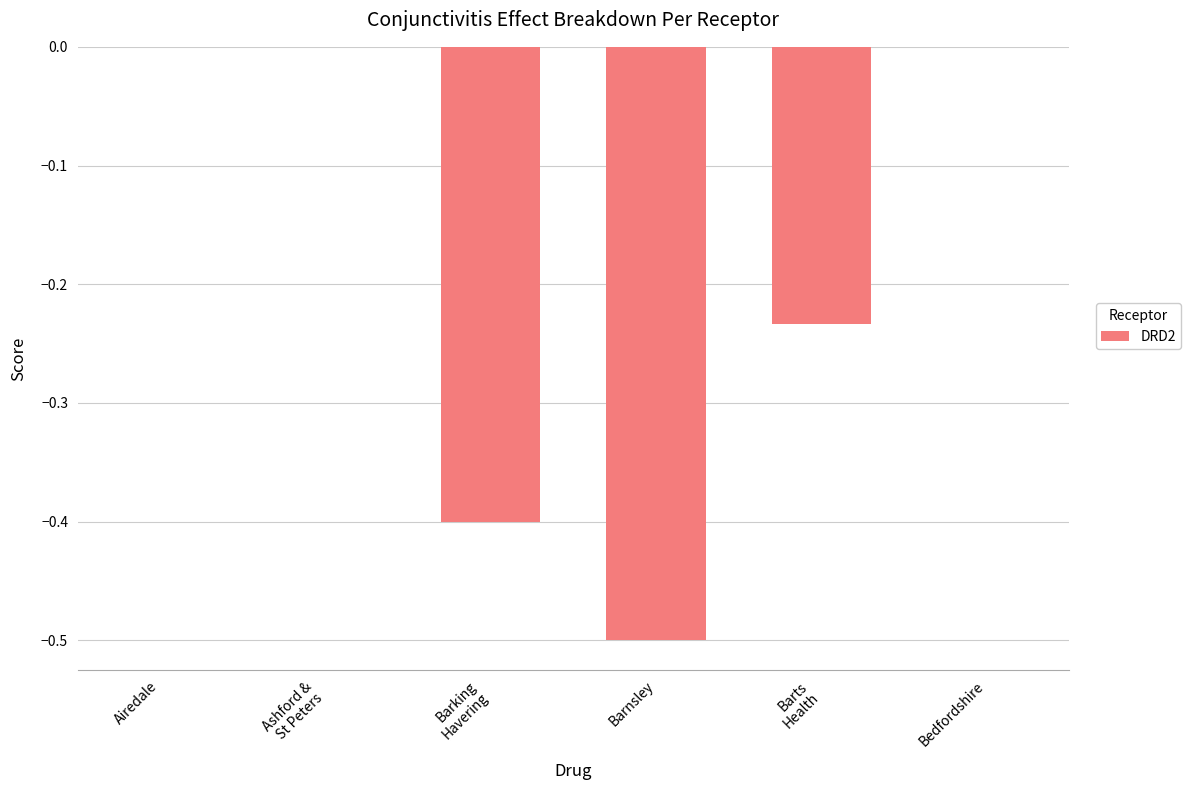

How many series are shown in this chart?

1